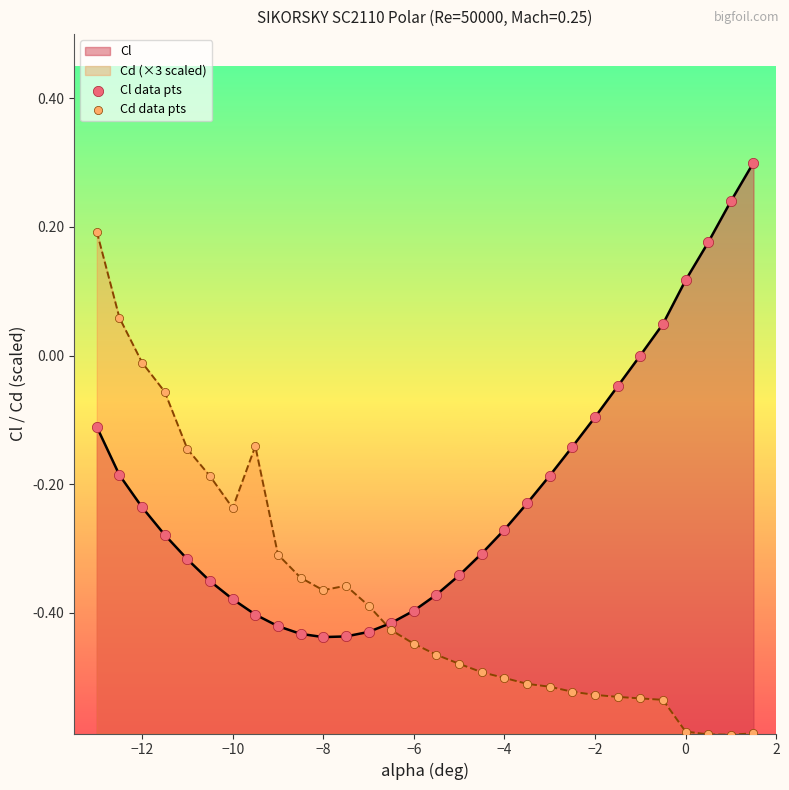

Which series contains the lowest Y value?

Cd data pts